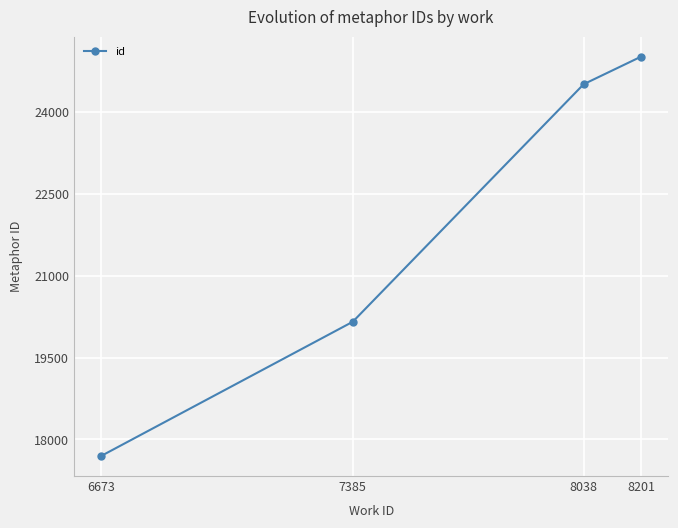

List the labels in order of value, largest first.

8201, 8038, 7385, 6673